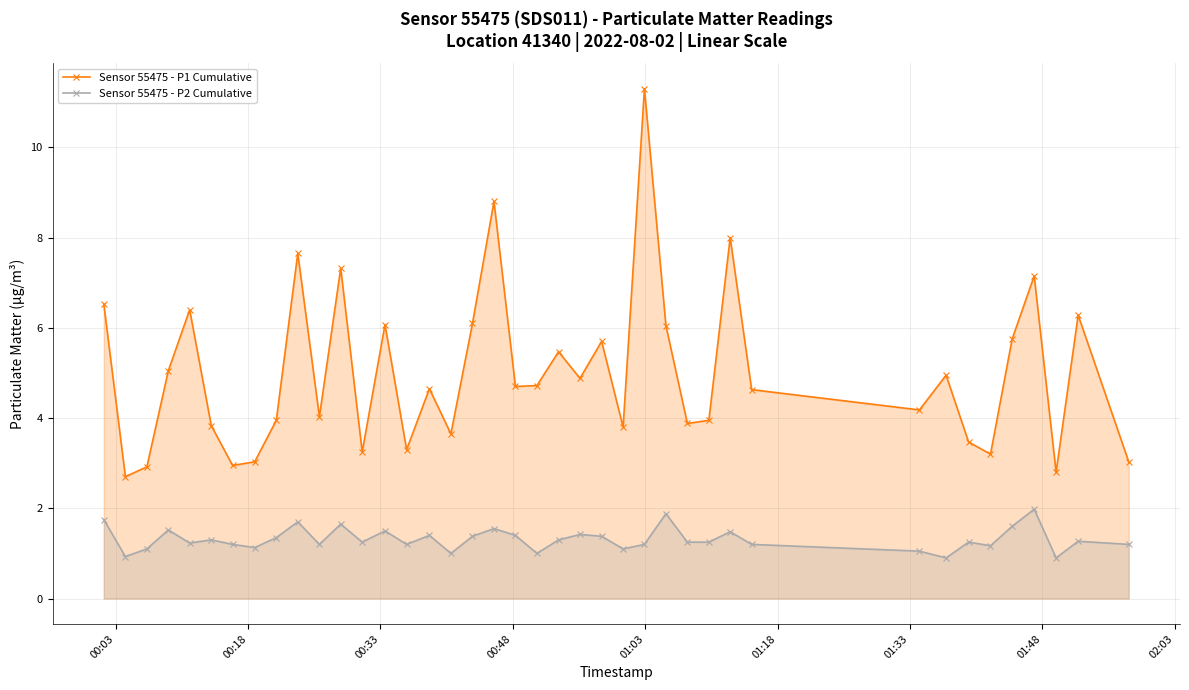

How many values in the Sensor 55475 - P1 Cumulative series exceed 4?

24